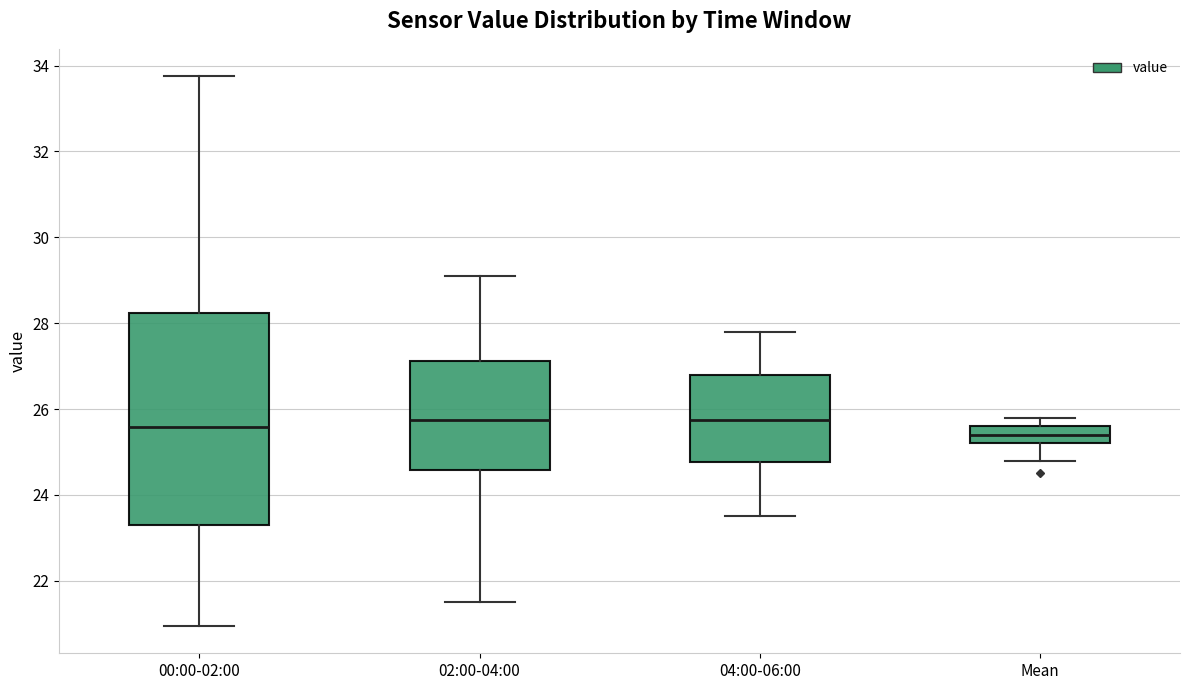

Reading left to right, transcribe this box plot: for each box, give where its median line is, the range the box spans, and where its two whiskers end, as read against the y-axis. The values are not printed on the chart, so give them approximately, as read against the axis.

00:00-02:00: median 25.6, box 23.2 to 28.2, whiskers 21.0 to 33.8
02:00-04:00: median 25.8, box 24.6 to 27.2, whiskers 21.6 to 29.2
04:00-06:00: median 25.8, box 24.8 to 26.8, whiskers 23.6 to 27.8
Mean: median 25.4, box 25.2 to 25.6, whiskers 24.8 to 25.8